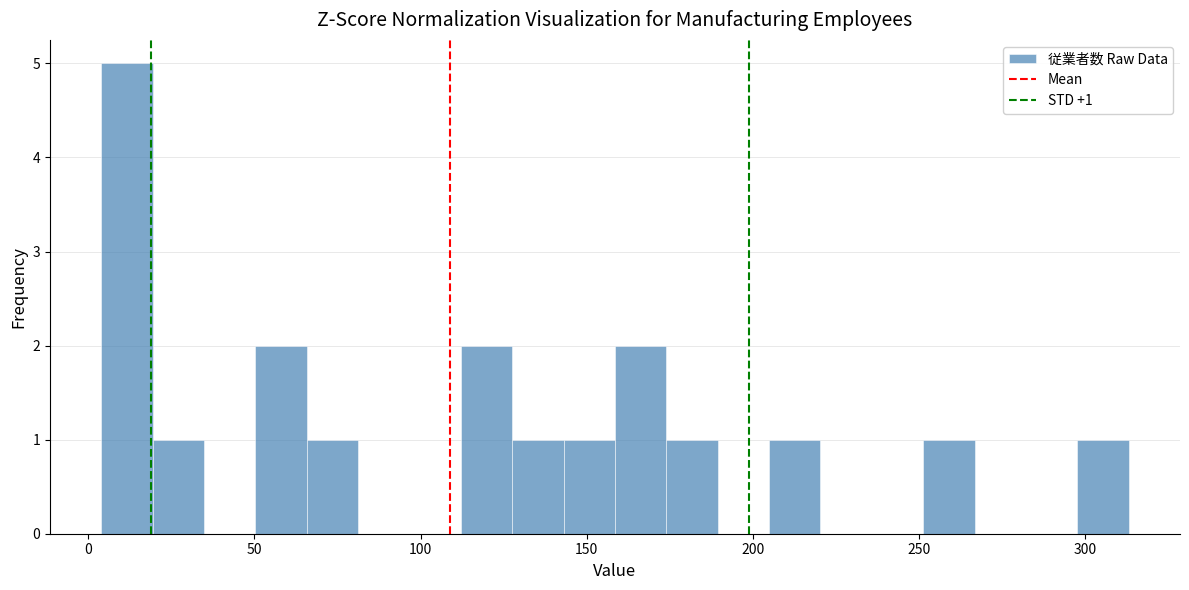

Around what value on the x-axis is the tallest bar? Give the approximate position of its centre, as read against the axis.

10